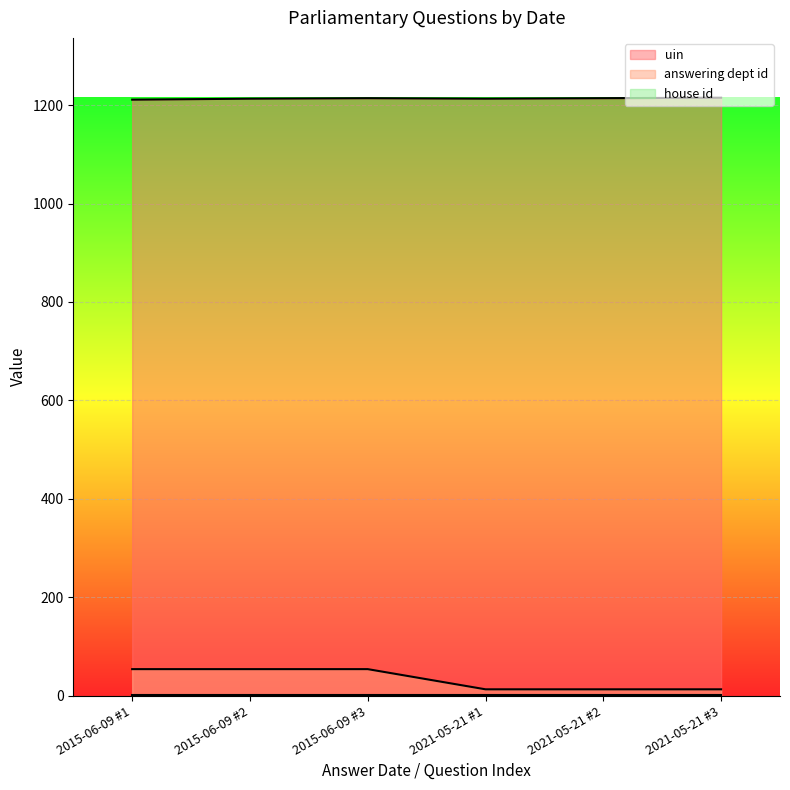

Which series has the largest total across all categories?

uin